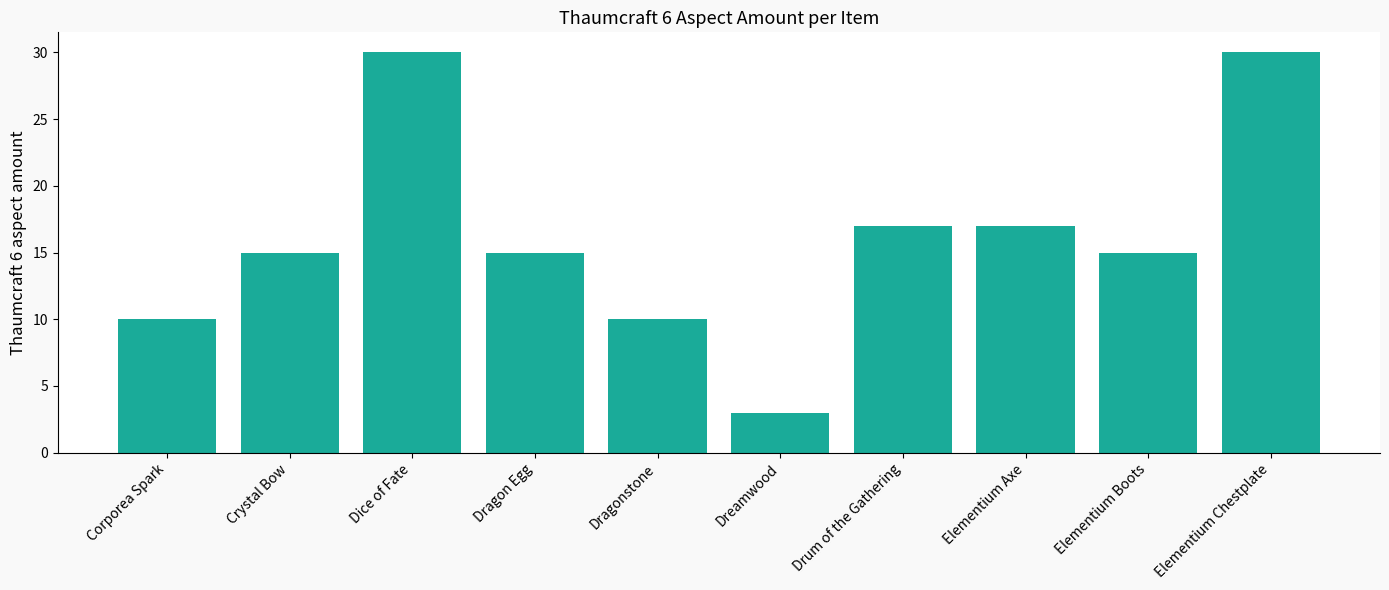

The value at Crystal Bow is 7. True or false?

False